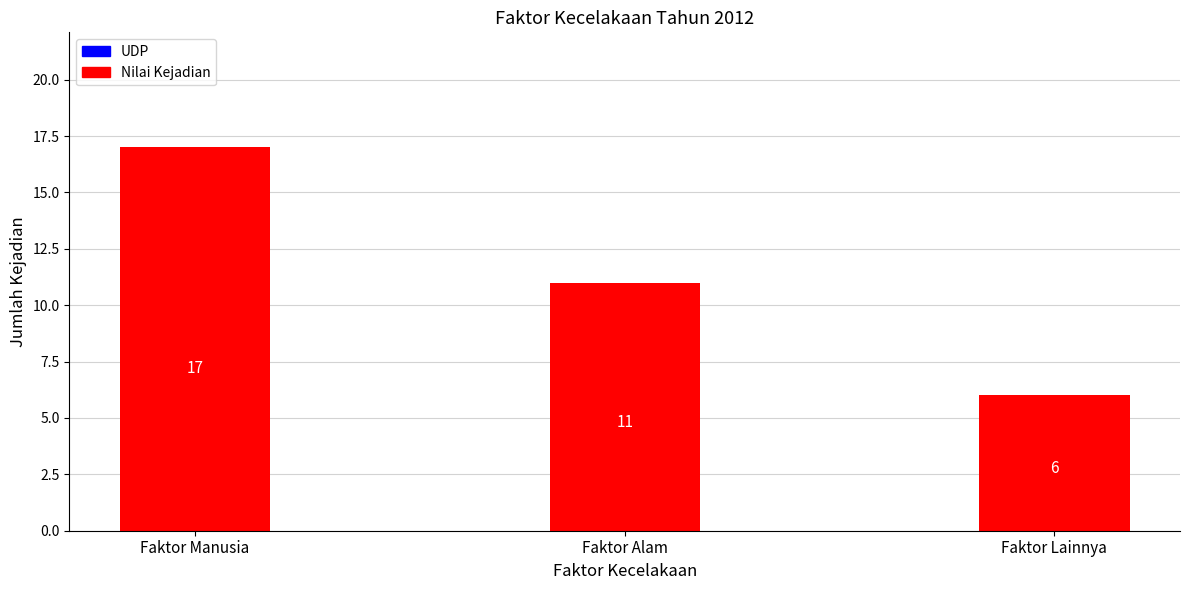

What is the greatest value displayed?

17